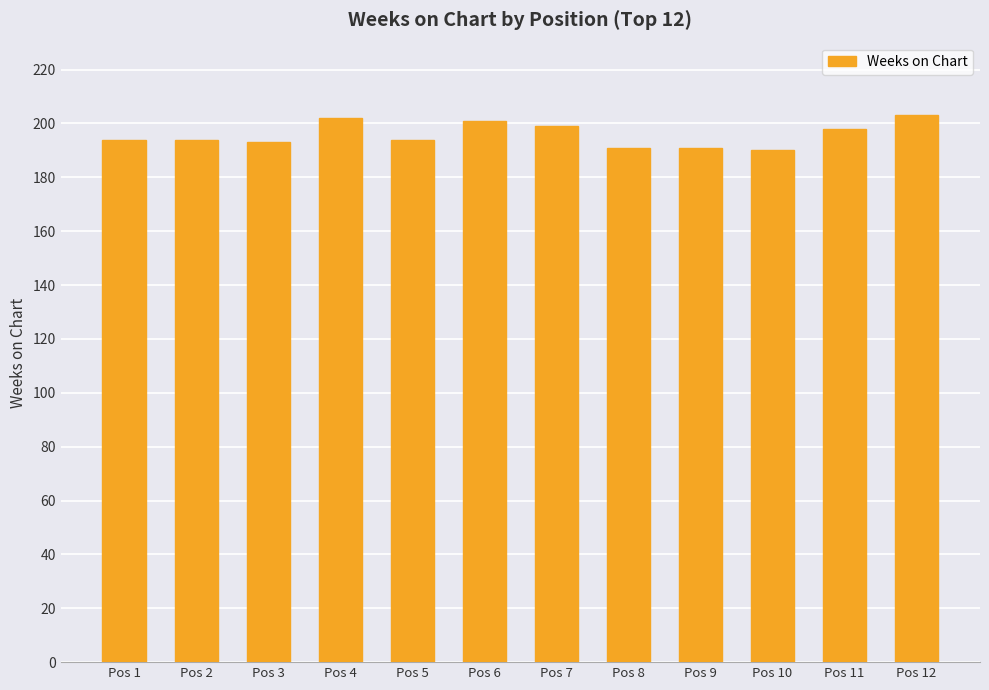

What is the minimum value shown in the chart?

190